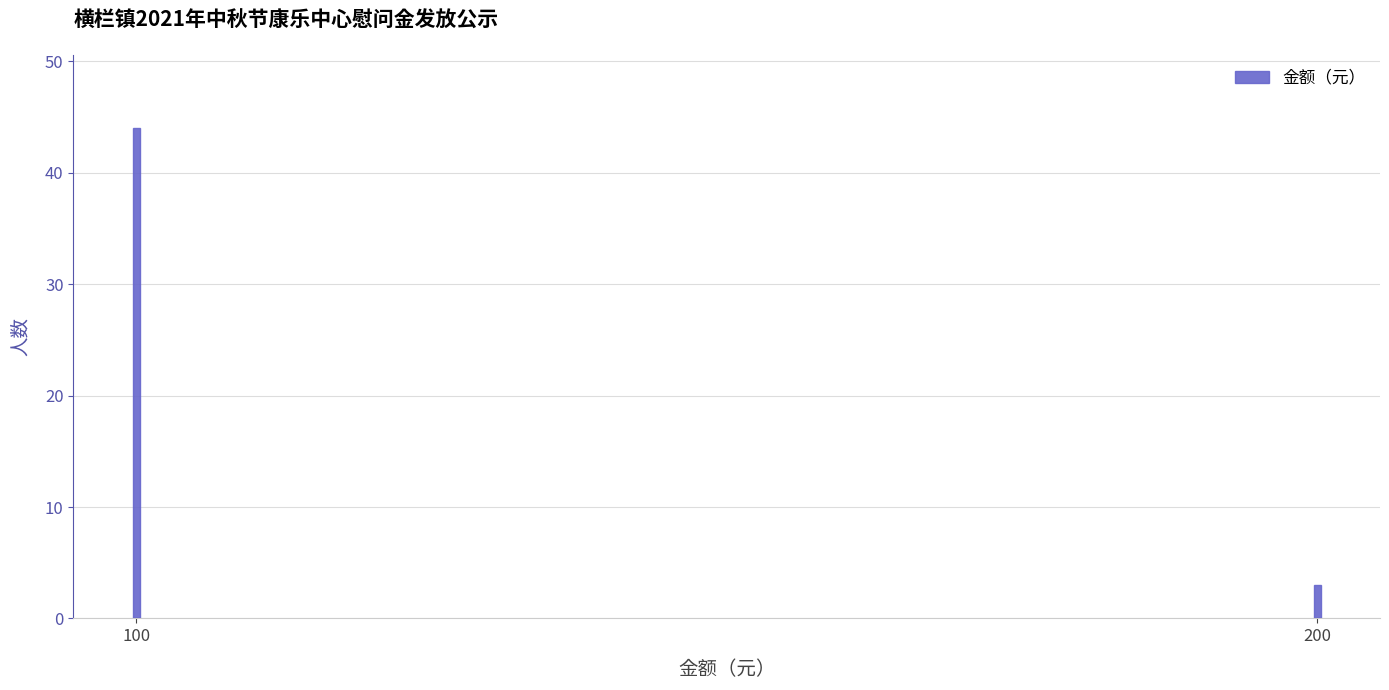

Reading left to right, transcribe all the data shown in this chart.

44	3